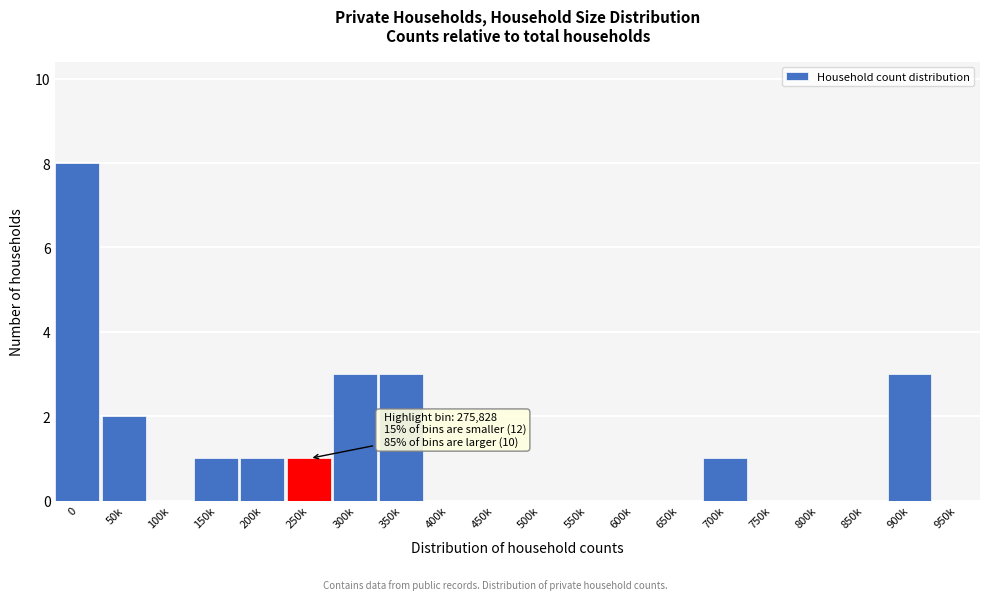

Reading left to right, what are all the values shown in this chart?

0=8	50k=2	100k=0	150k=1	200k=1	250k=1	300k=3	350k=3	400k=0	450k=0	500k=0	550k=0	600k=0	650k=0	700k=1	750k=0	800k=0	850k=0	900k=3	950k=0